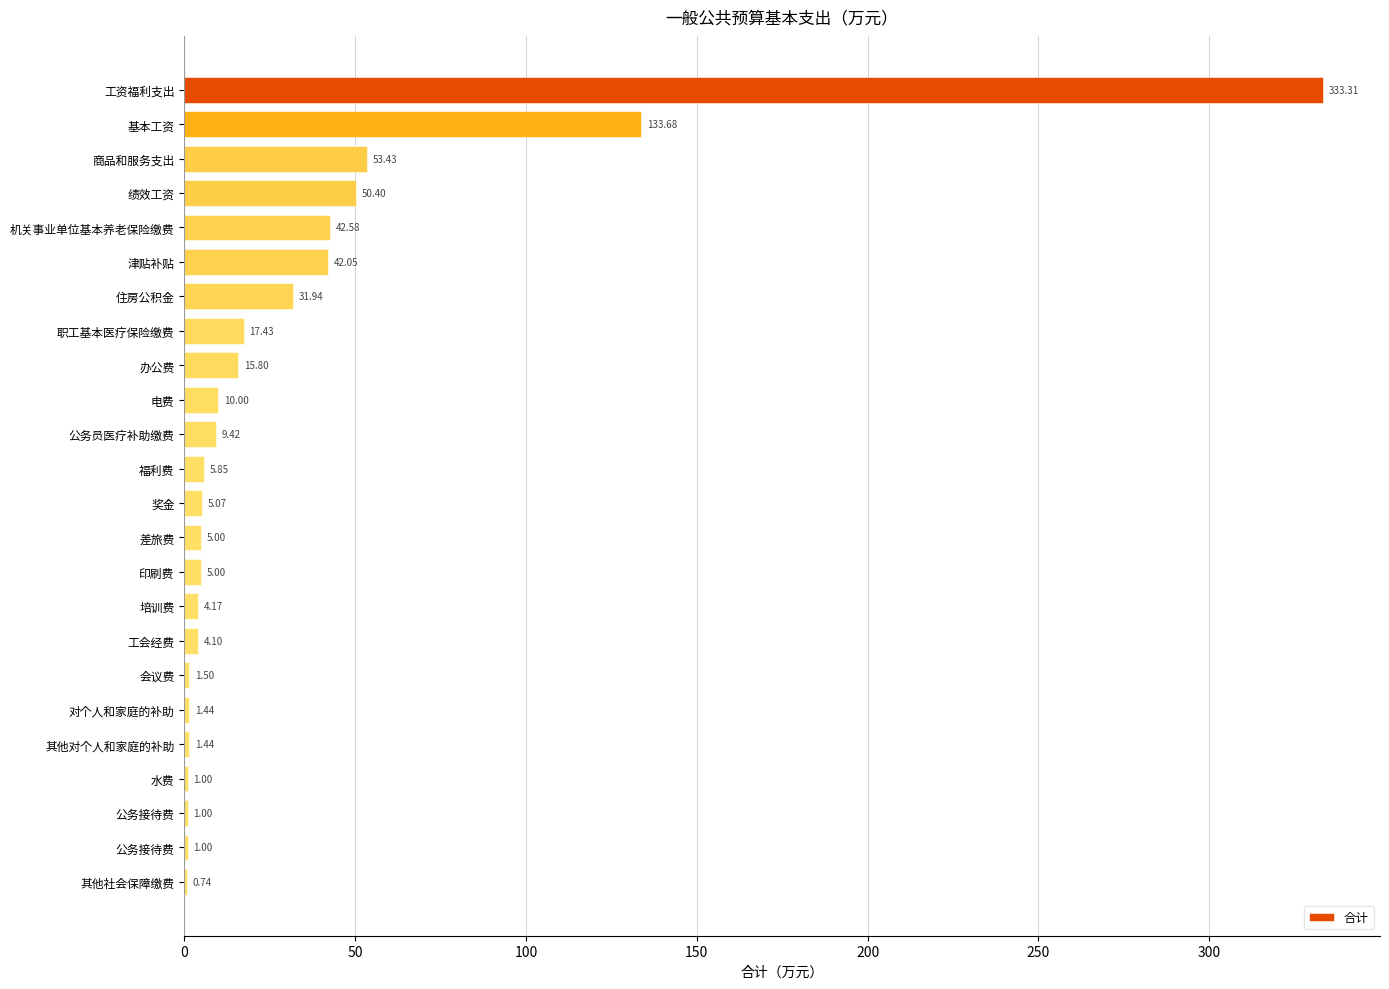

Count the number of categories in the chart.

24